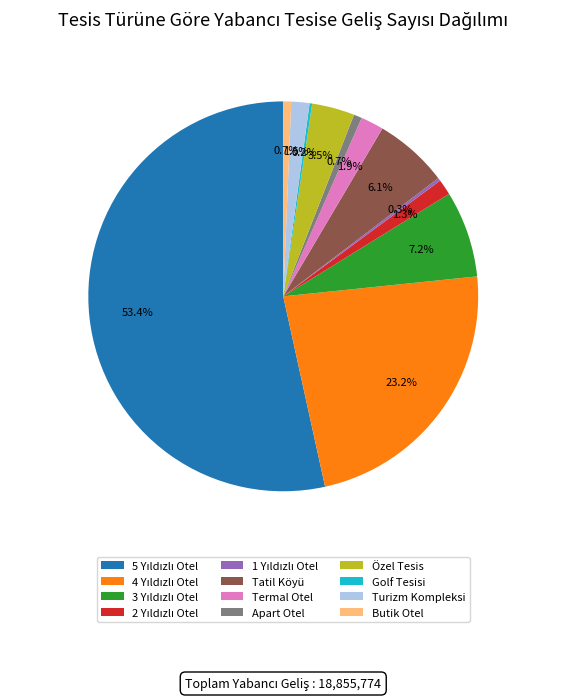

What portion of the pie excludes Turizm Kompleksi?

98.5%